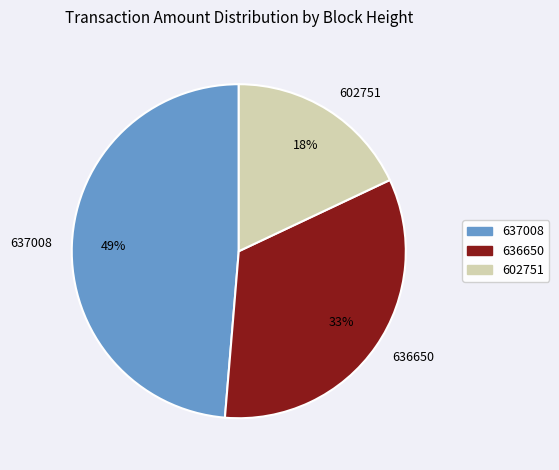

To the nearest percent, what is the difference between the largest and smallest slice percentages?

31%